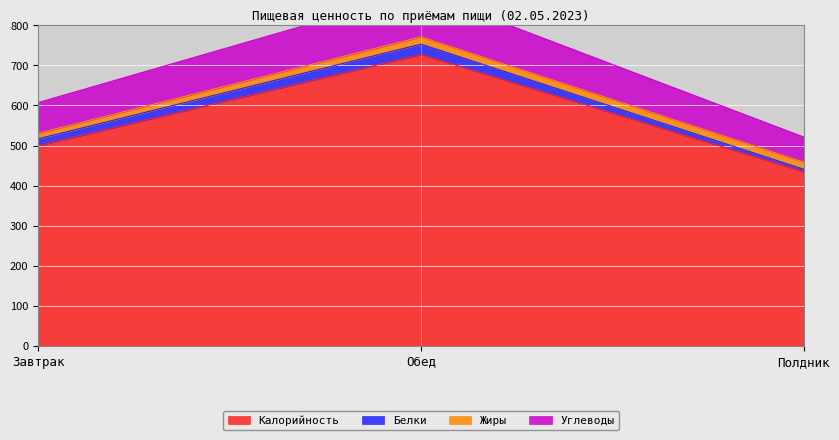

Is it true that Калорийность equals 434.9 at Полдник?

True